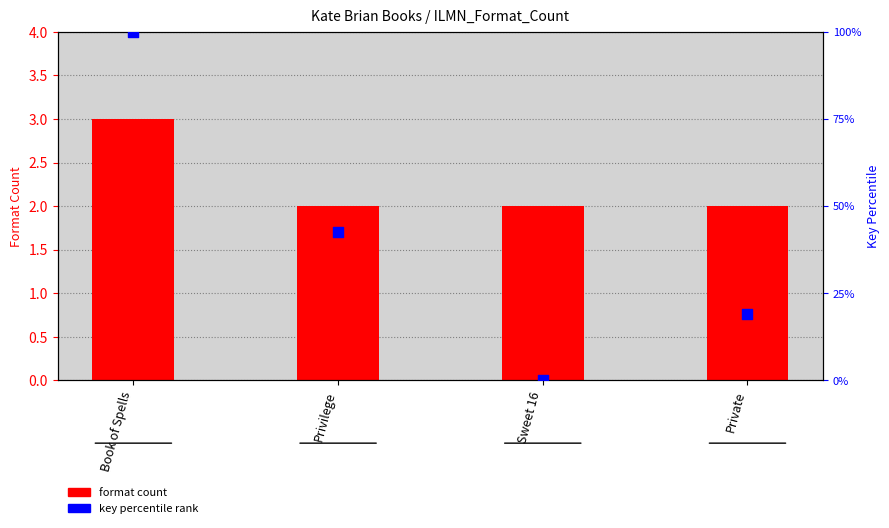

At how many categories does at least one series exceed 97?

1